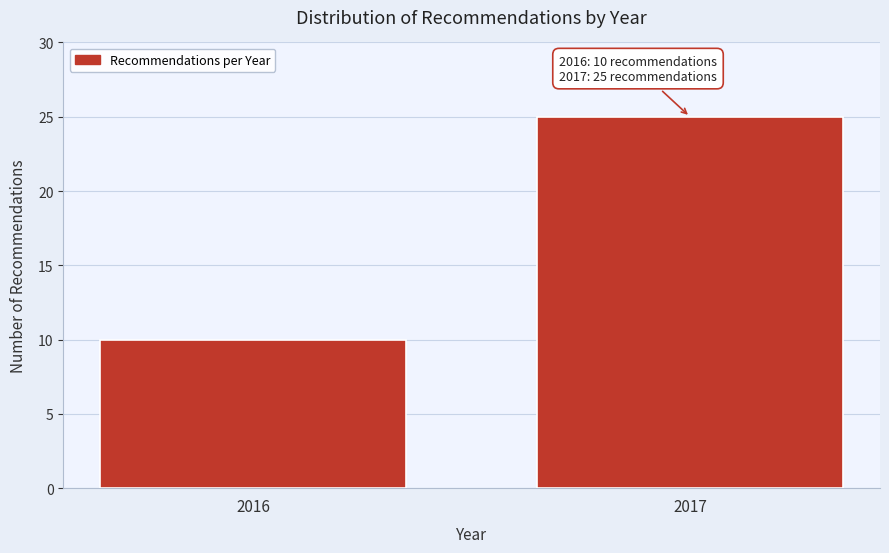

Reading left to right, transcribe all the data shown in this chart.

10	25